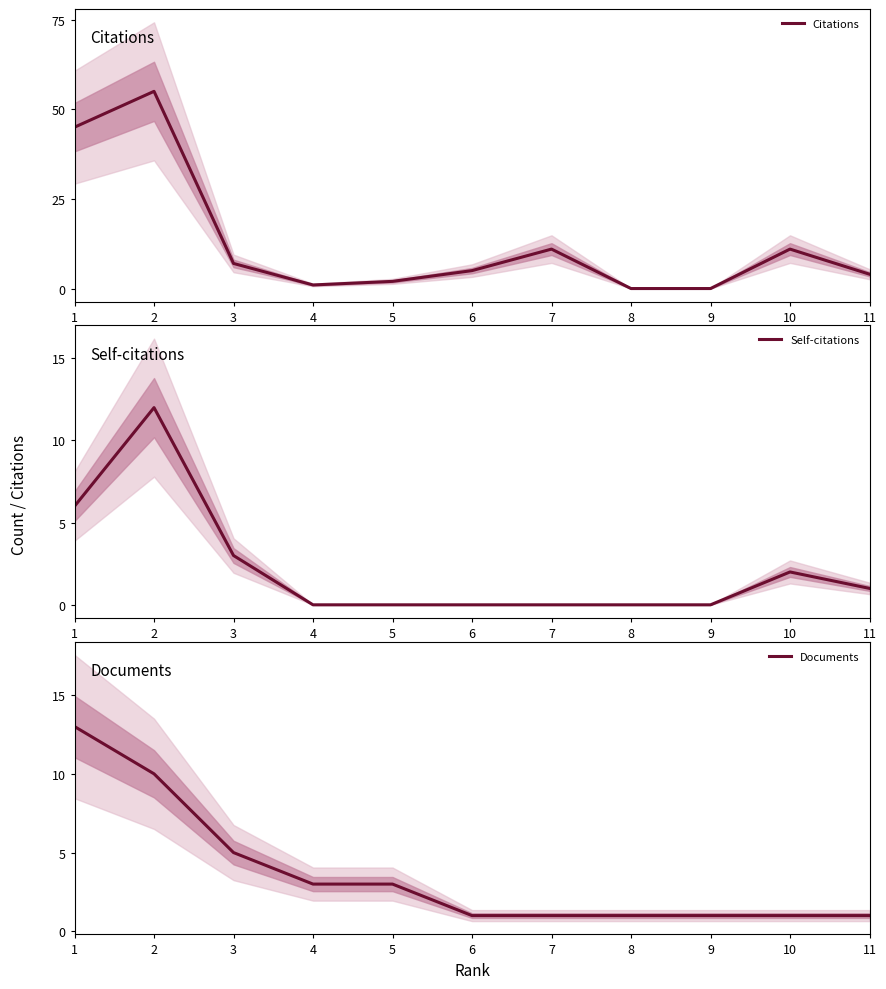

Is it true that Citations equals 23 at 2?

False